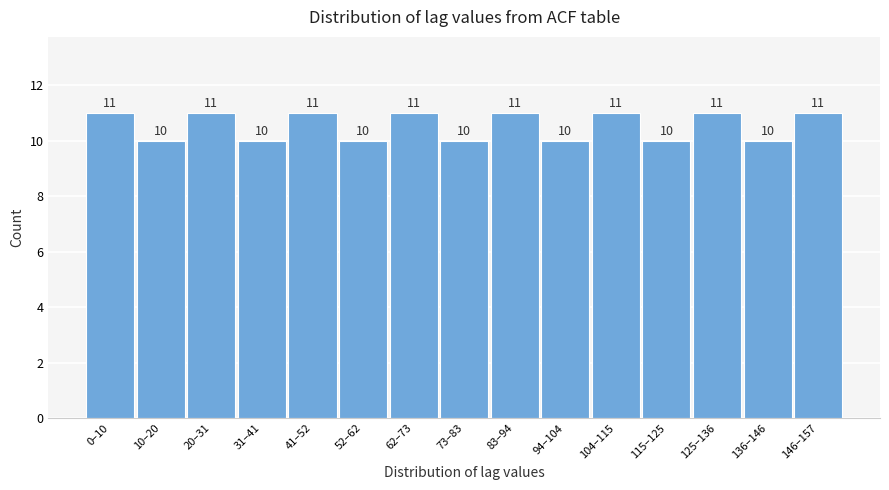

Reading left to right, extract all data points from this chart.

0–10=11	10–20=10	20–31=11	31–41=10	41–52=11	52–62=10	62–73=11	73–83=10	83–94=11	94–104=10	104–115=11	115–125=10	125–136=11	136–146=10	146–157=11